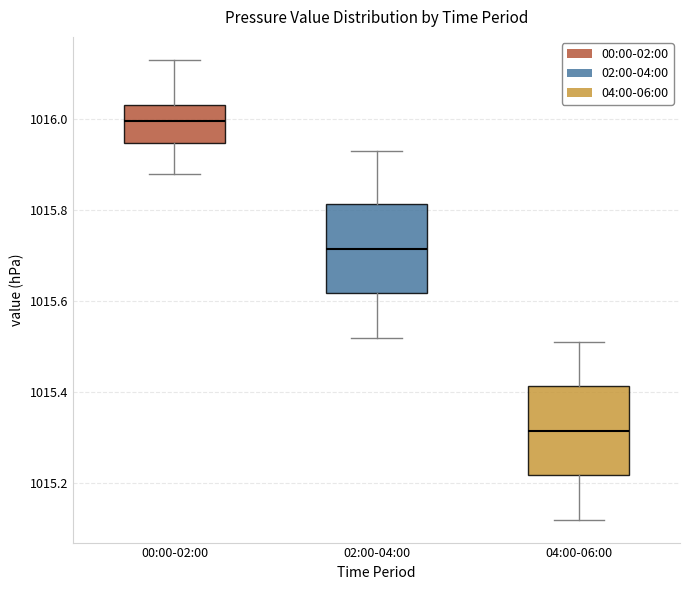

Which box's median line is the highest?

00:00-02:00